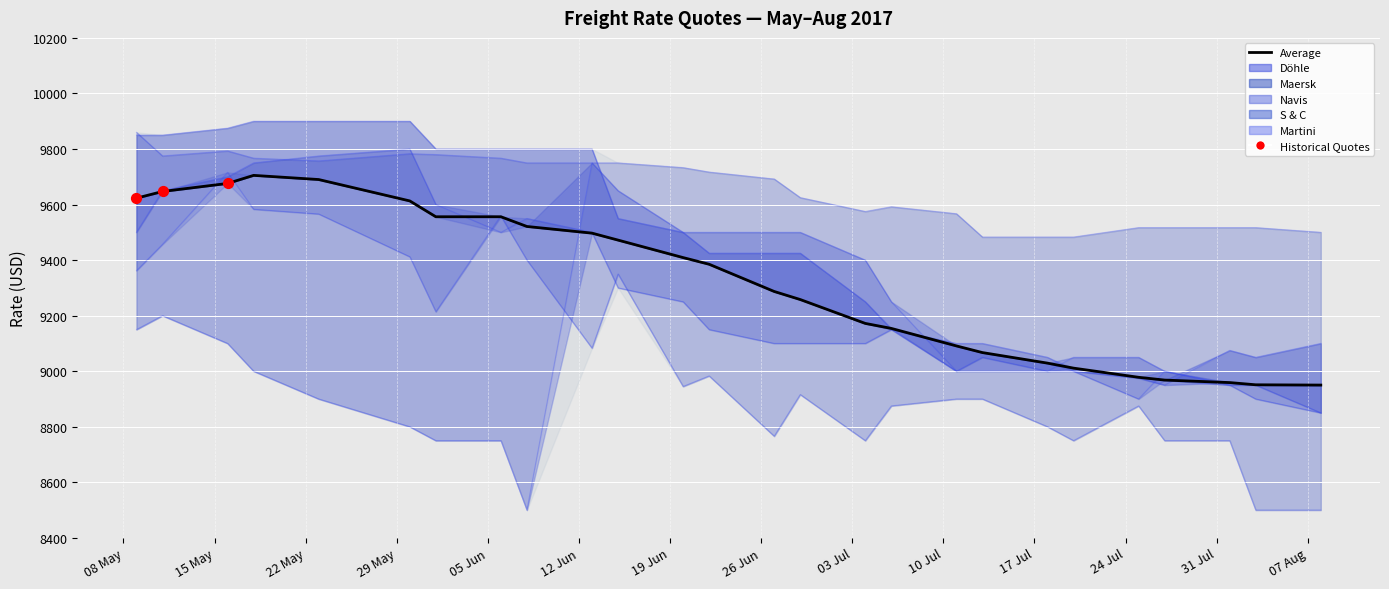

At how many categories does at least one series exceed 9271?

26